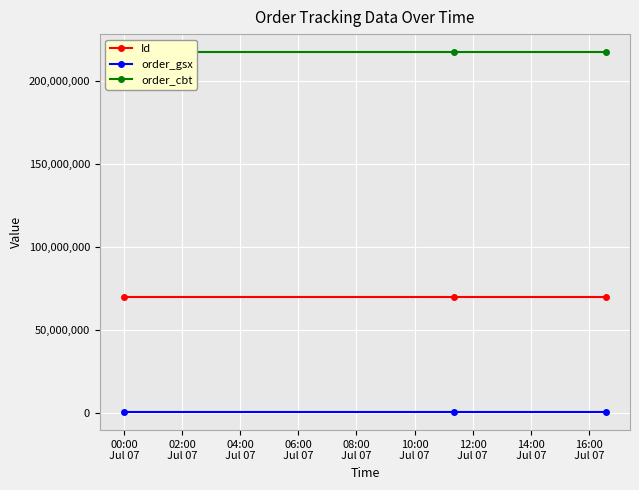

What is the minimum value for Id?

69894465